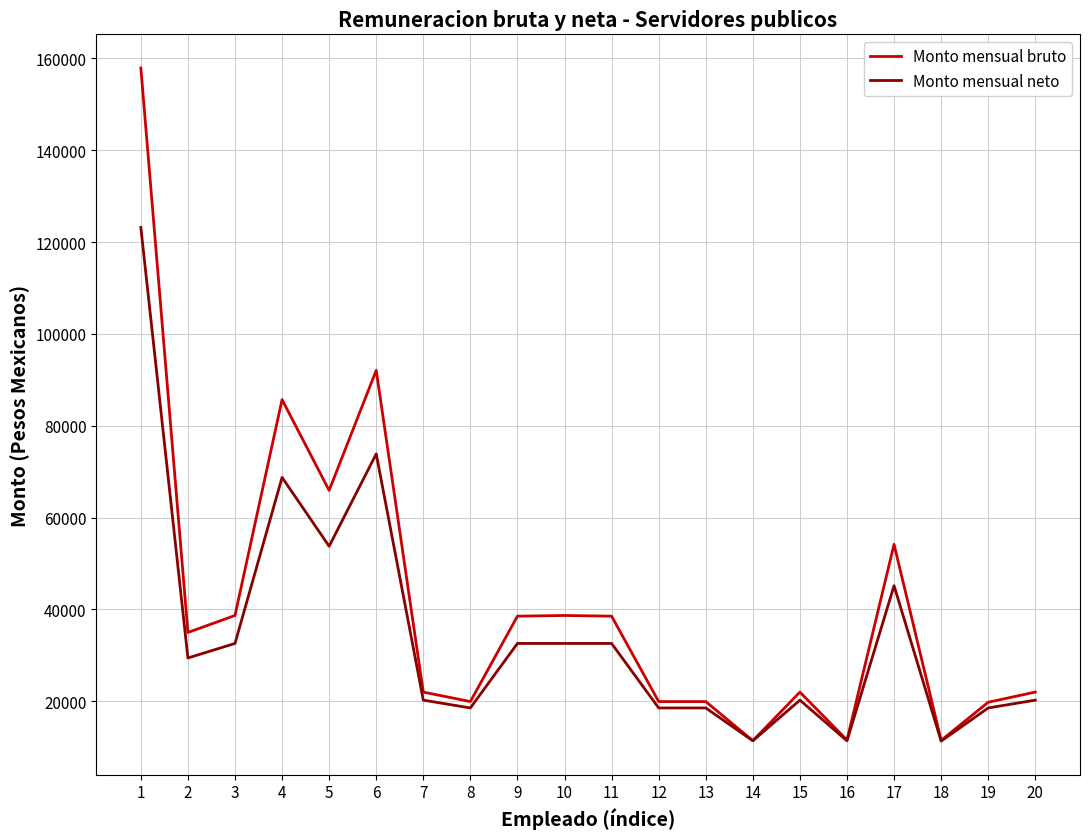

Is this an area chart (filled region under the line)?

No